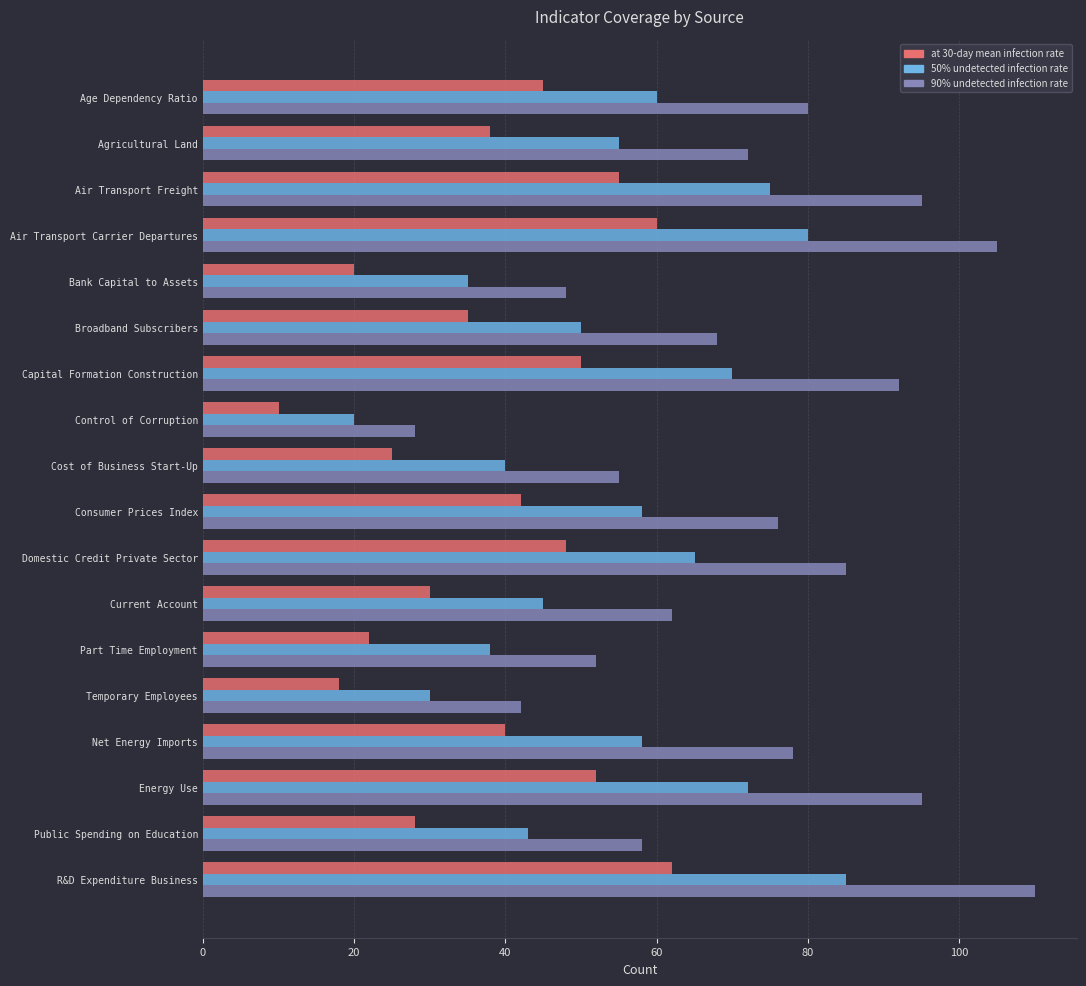

Which series has the largest range (max minus min)?

90% undetected infection rate